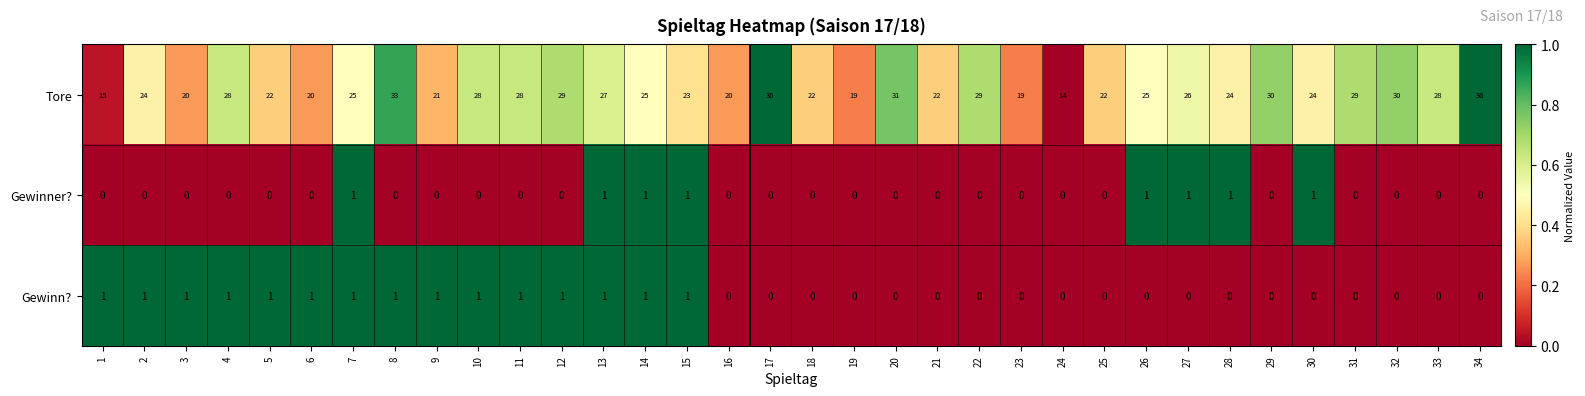

The value of Gewinn? at 32 is 0. True or false?

True